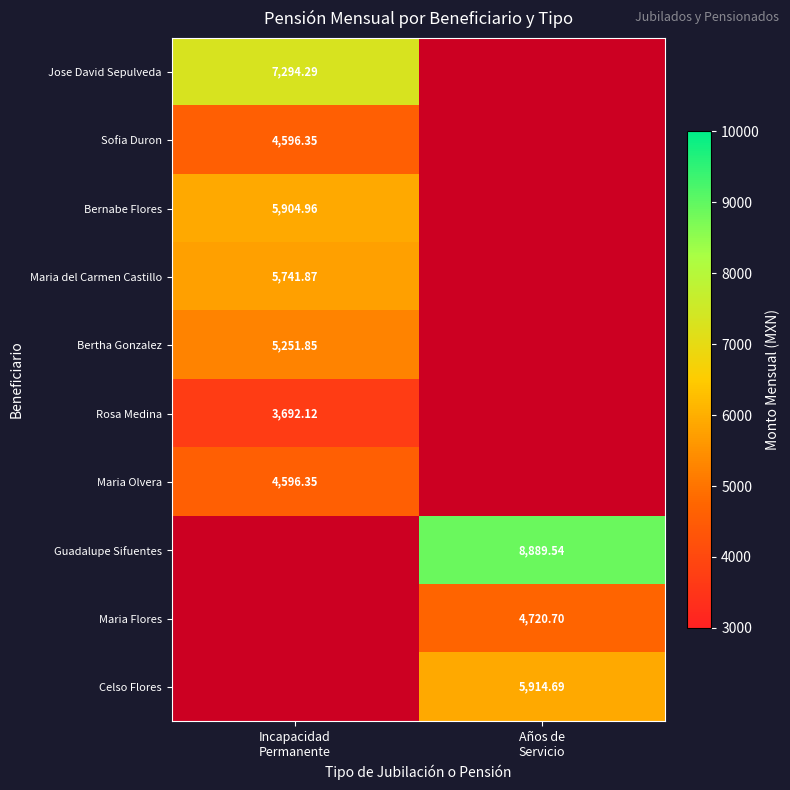

At which label is Jose David Sepulveda closest to 7294?

Incapacidad Permanente